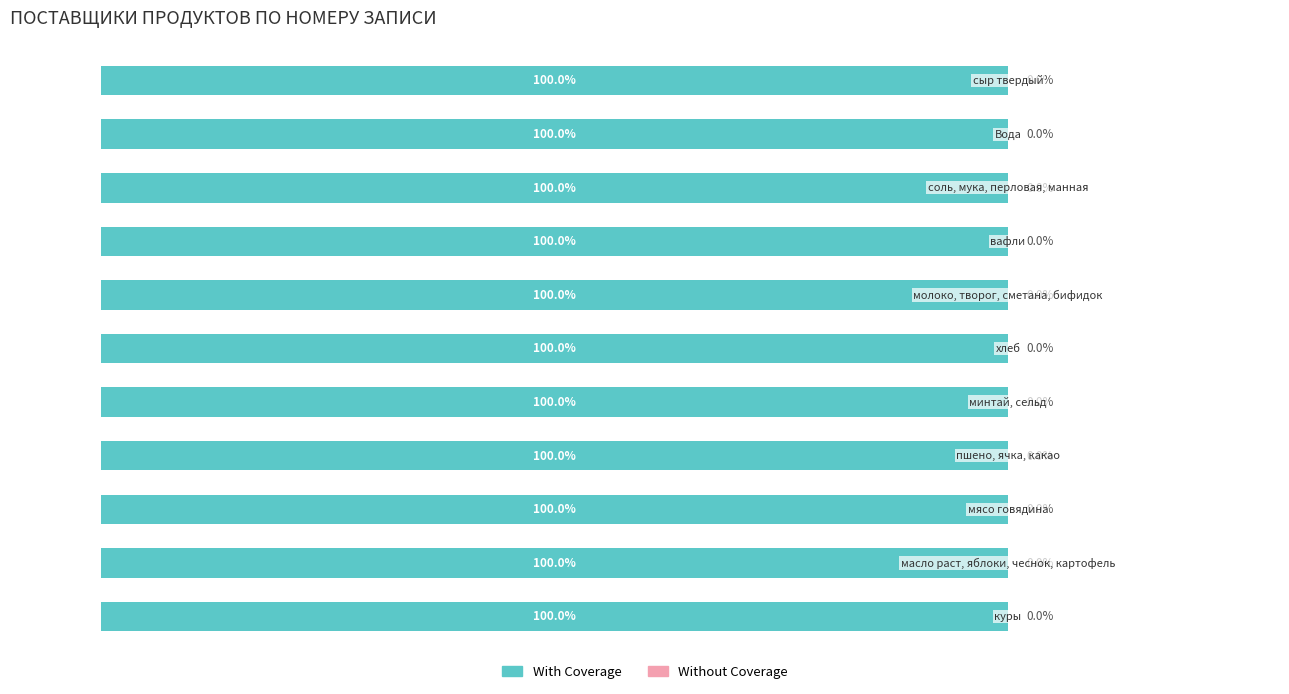

Which has a higher value, минтай, сельд or молоко, творог, сметана, бифидок?

молоко, творог, сметана, бифидок